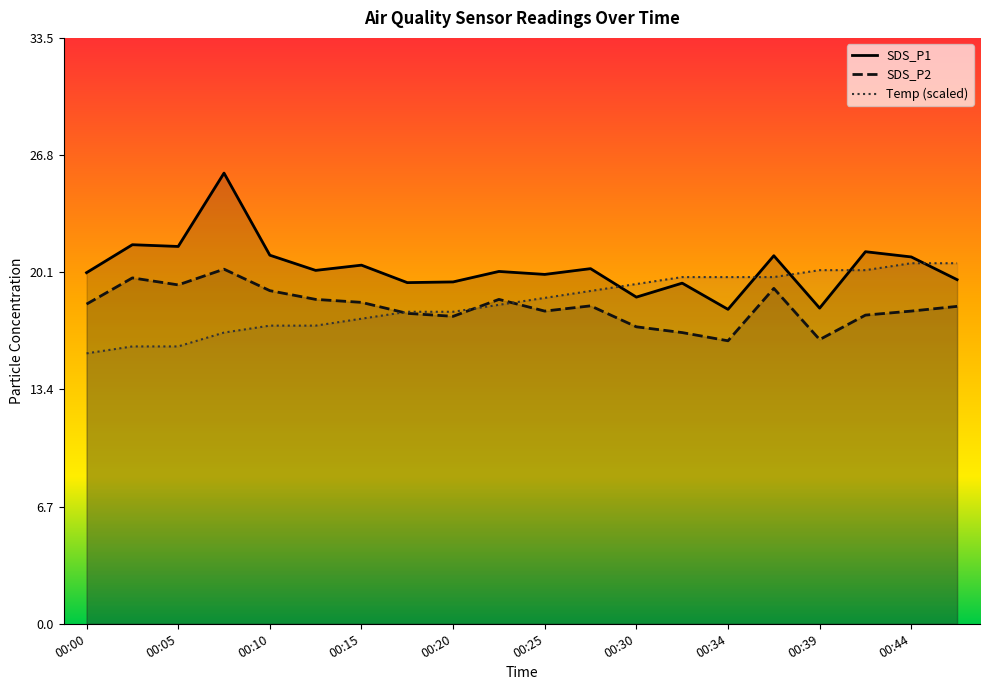

True or false: SDS_P1 and SDS_P2 cross at least once.

False